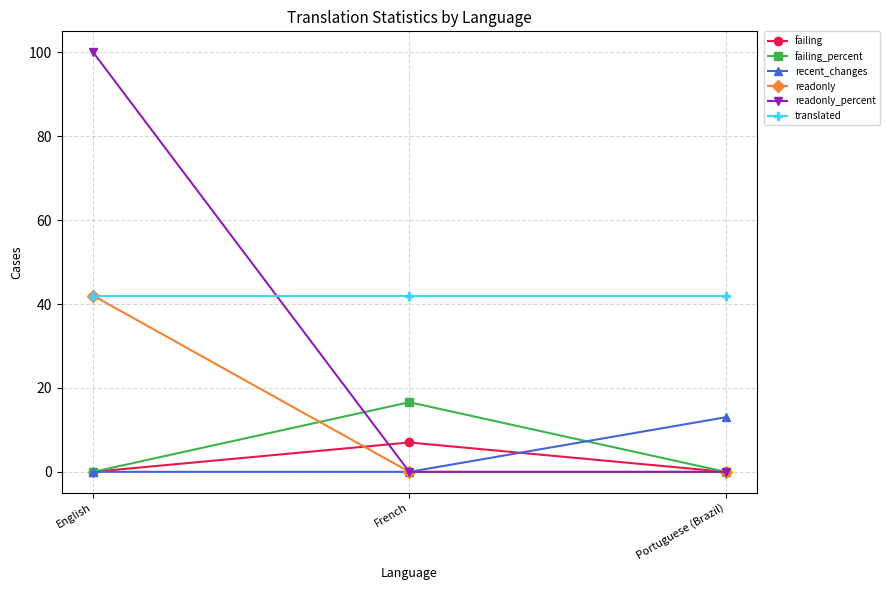

What is the maximum value for readonly?

42.0